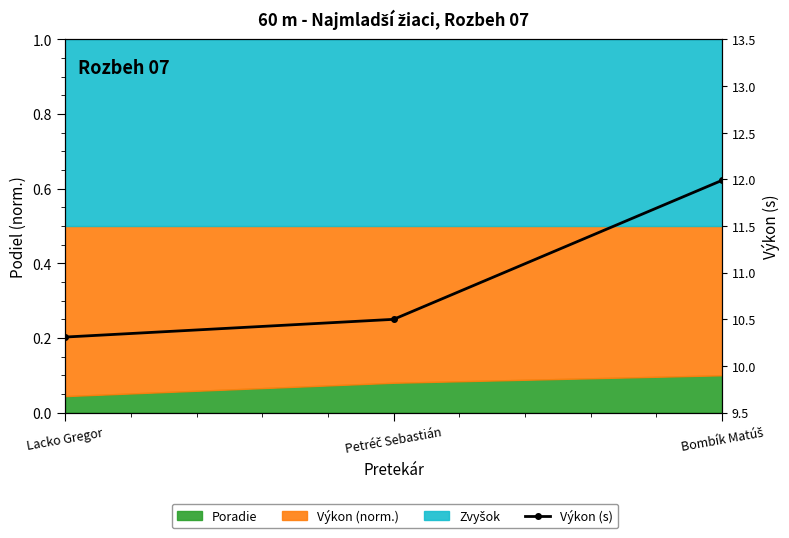

True or false: the data shows 15.7 at Lacko Gregor.

False